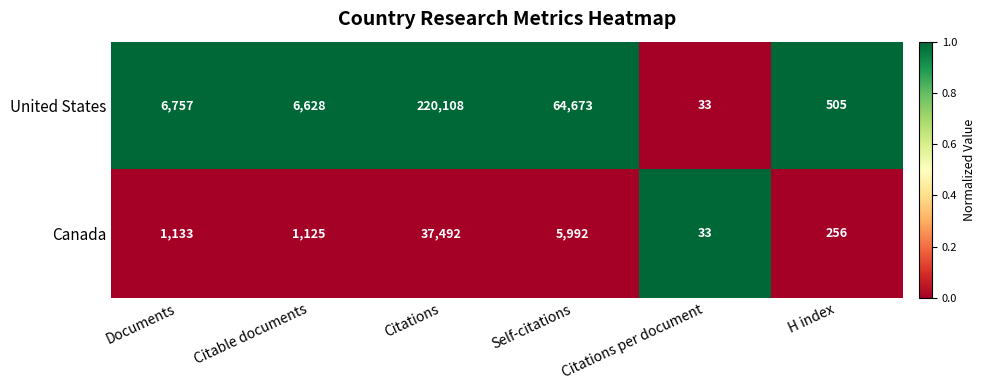

Which label corresponds to the smallest value in the chart?

Citations per document